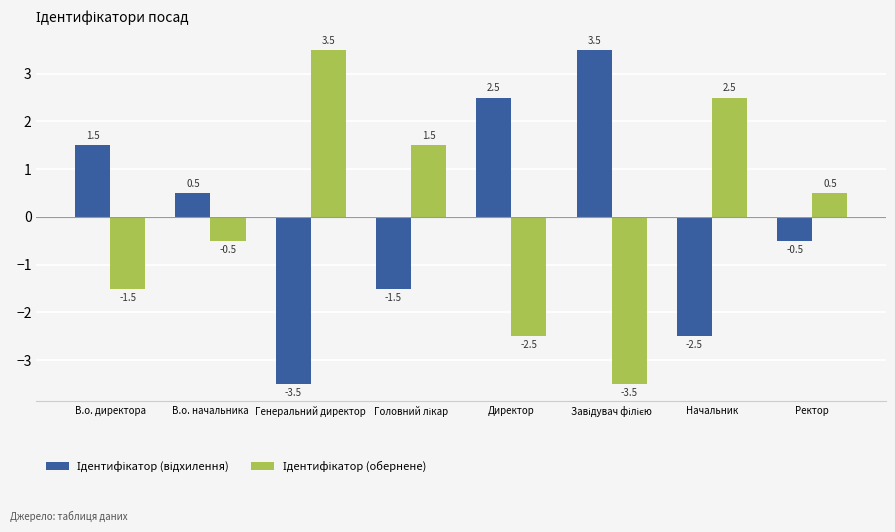

At how many categories does at least one series exceed 2?

4